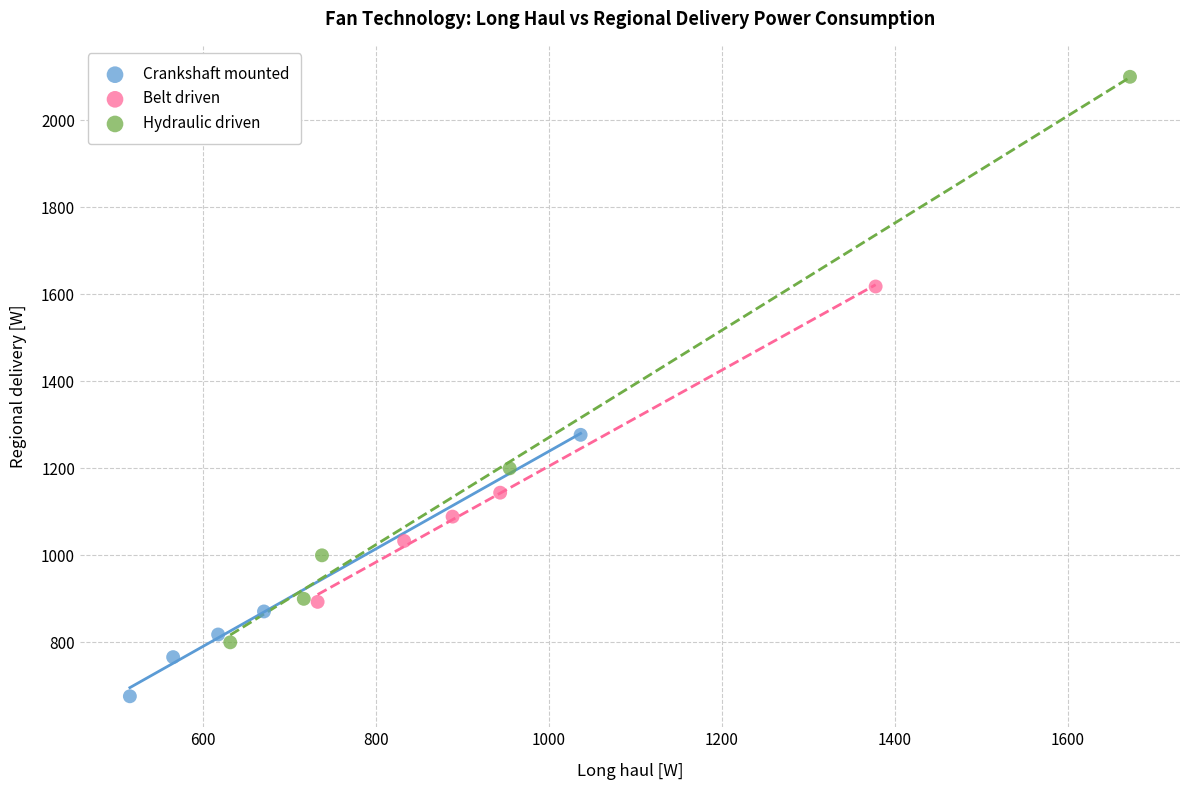

Which series has the largest Y range (max minus min)?

Hydraulic driven